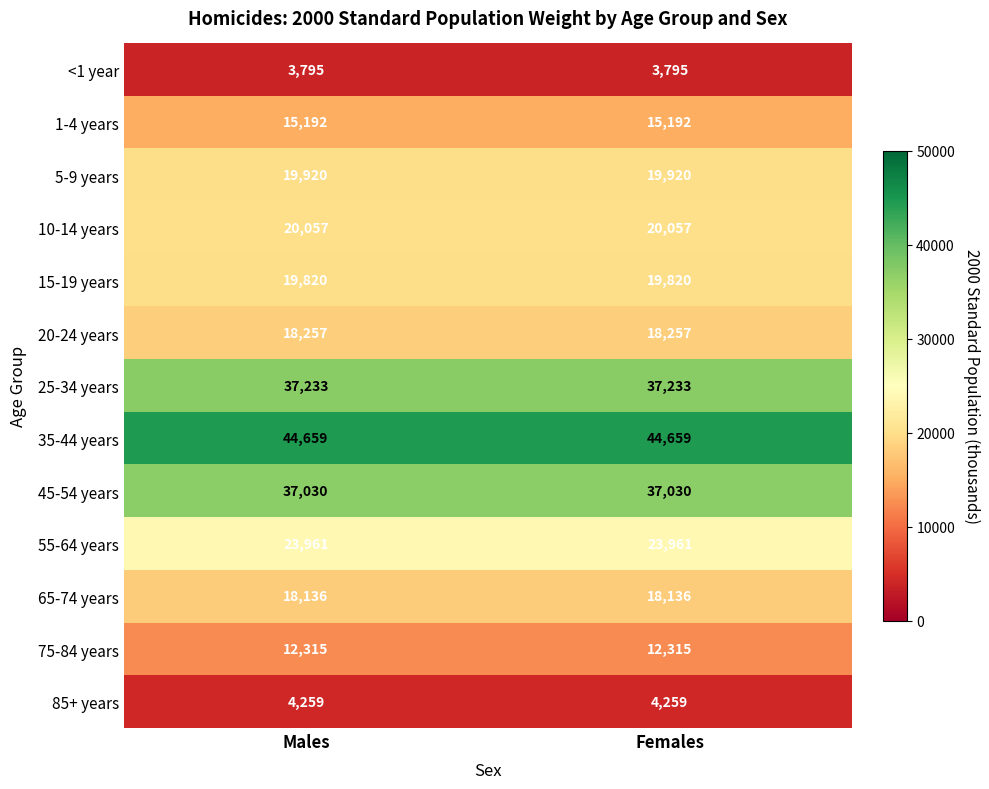

What is the total value across all series at Females?

274634